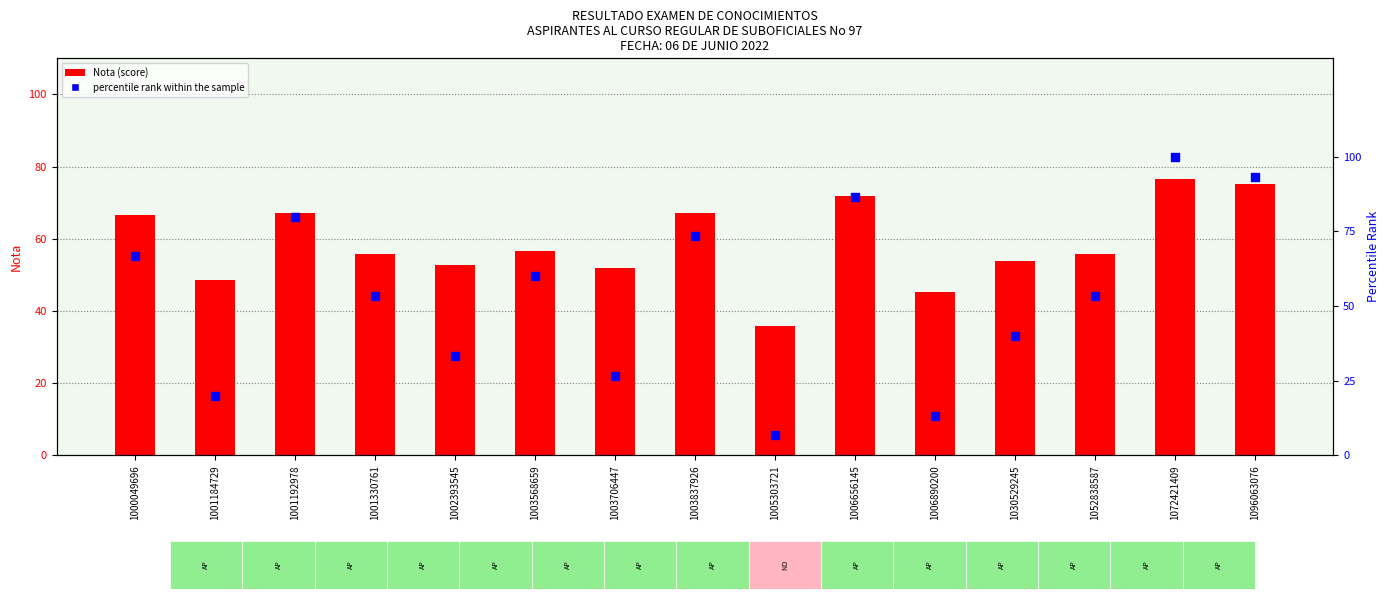

At which category is the sum across all series the highest?

1072421409